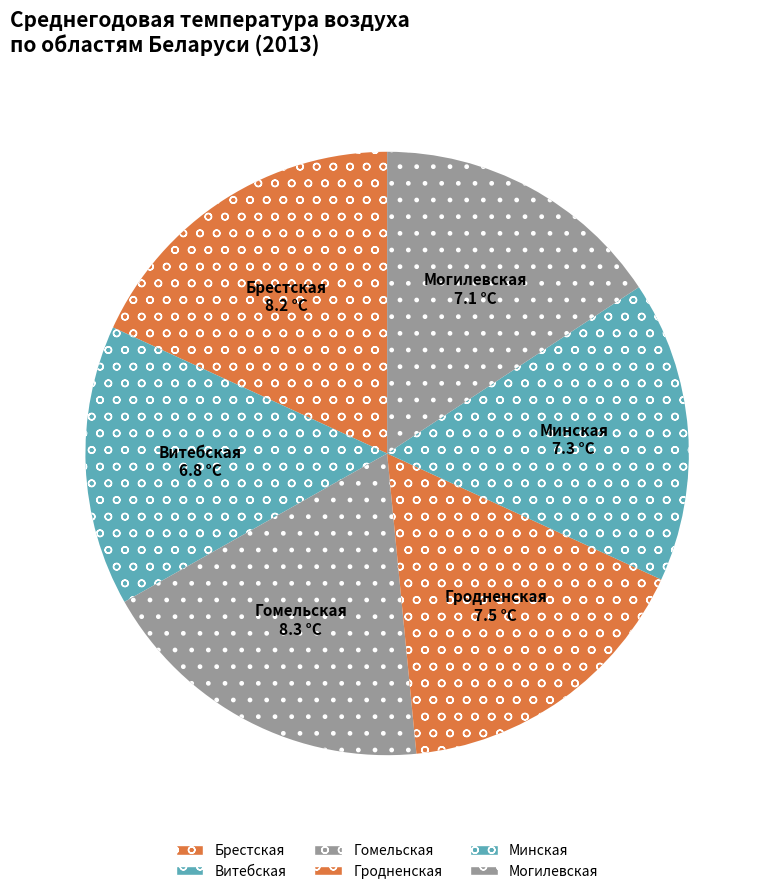

Is it true that Могилевская is 16% of the pie?

True